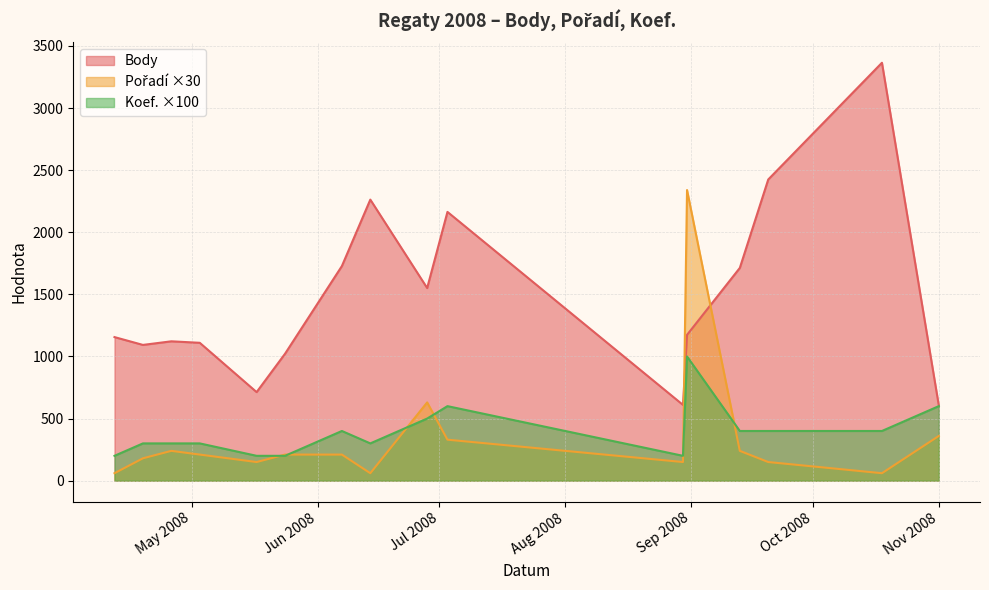

Does the chart display data point markers on the line(s)?

No